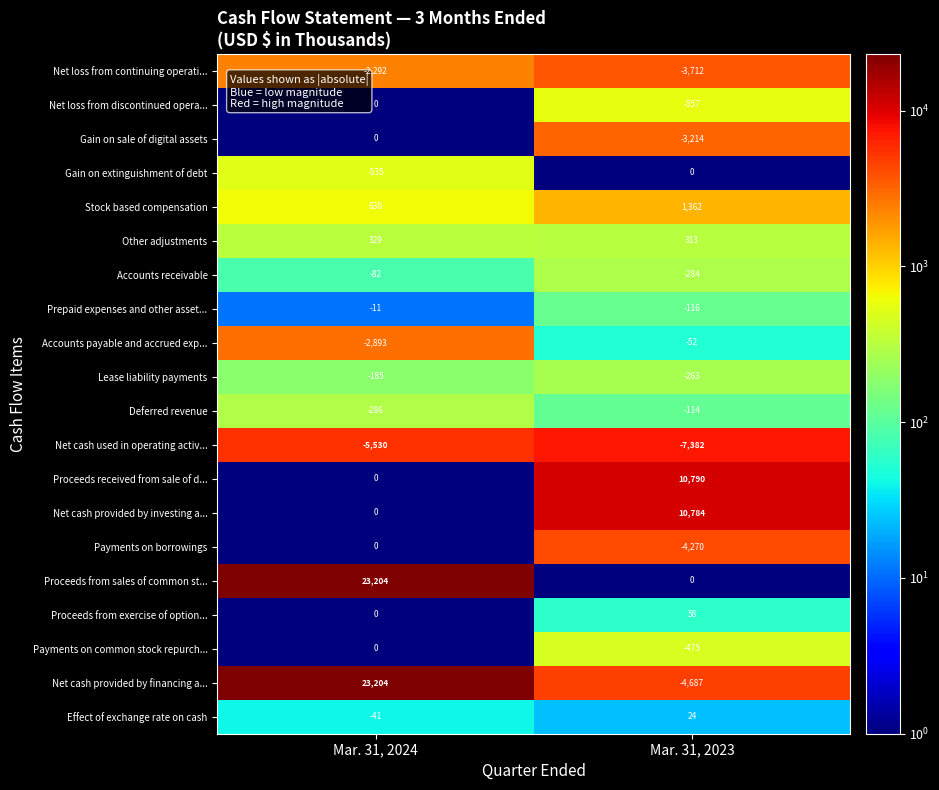

Rank the categories by Lease liability payments value from lowest to highest.

Mar. 31, 2023, Mar. 31, 2024